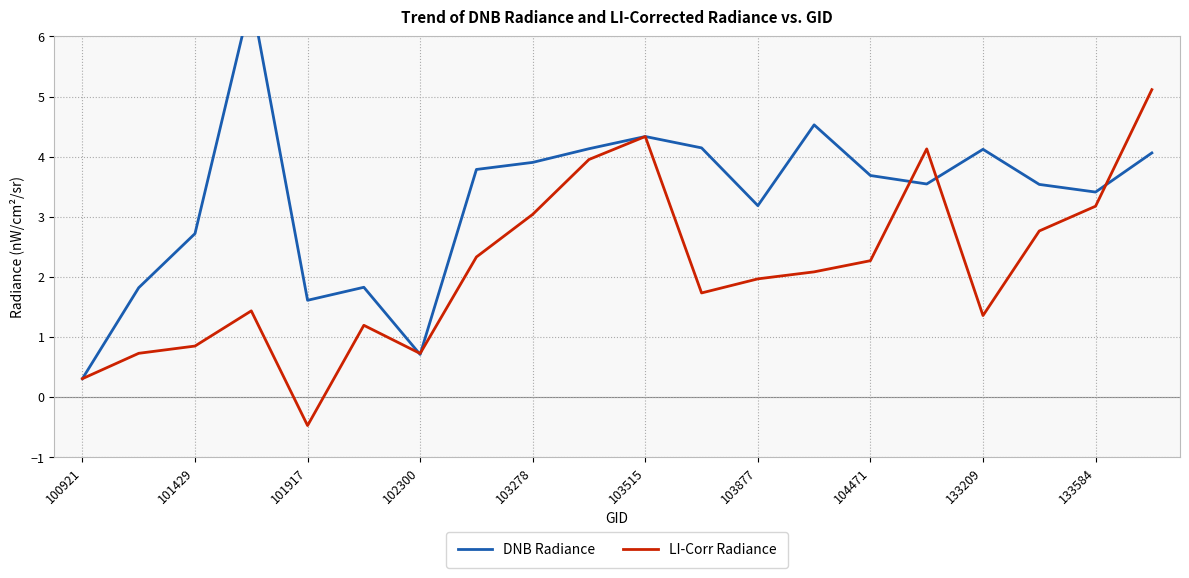

True or false: LI-Corr Radiance has a value of 3.3 at 104471.

False